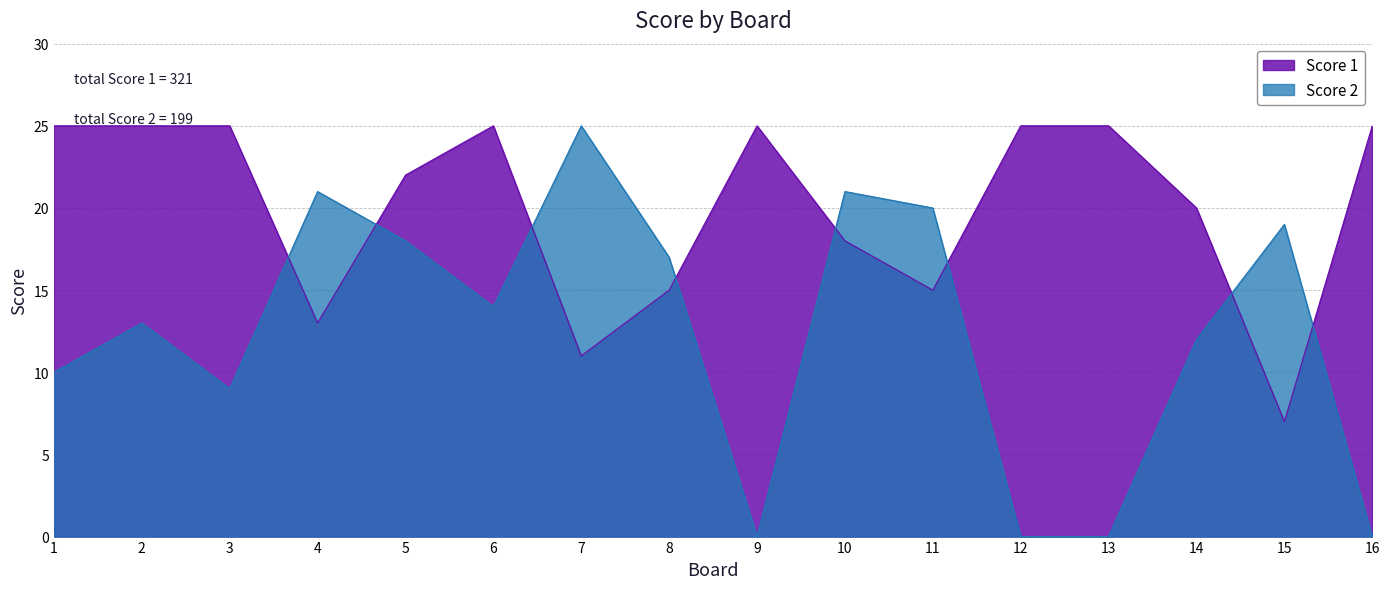

What is the total value across all series at 3?

34